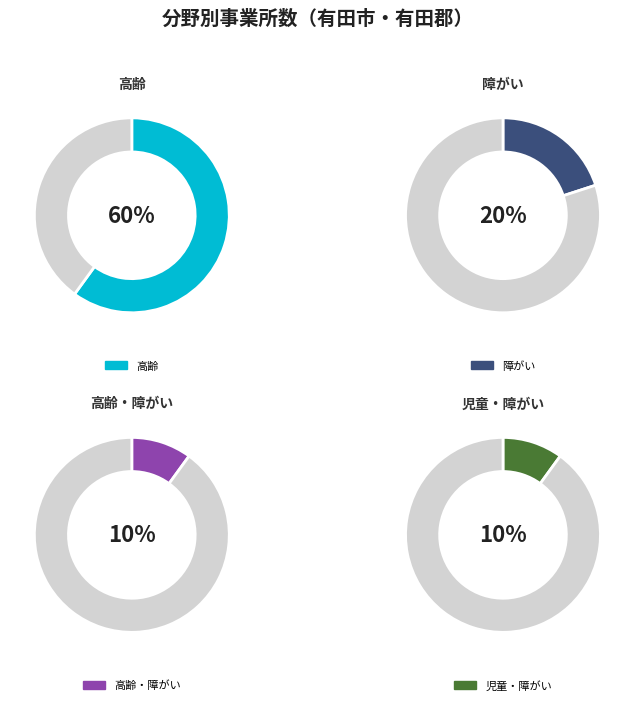

Combined, what portion of the pie is 児童・障がい and 高齢?

70.0%